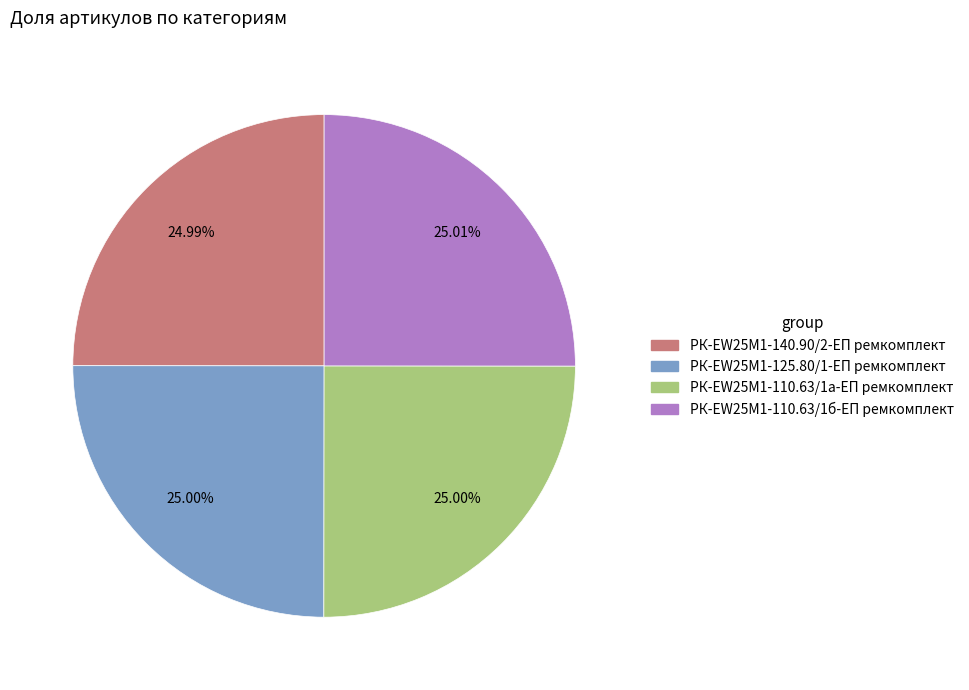

Is there any slice that represents more than half of the pie?

No